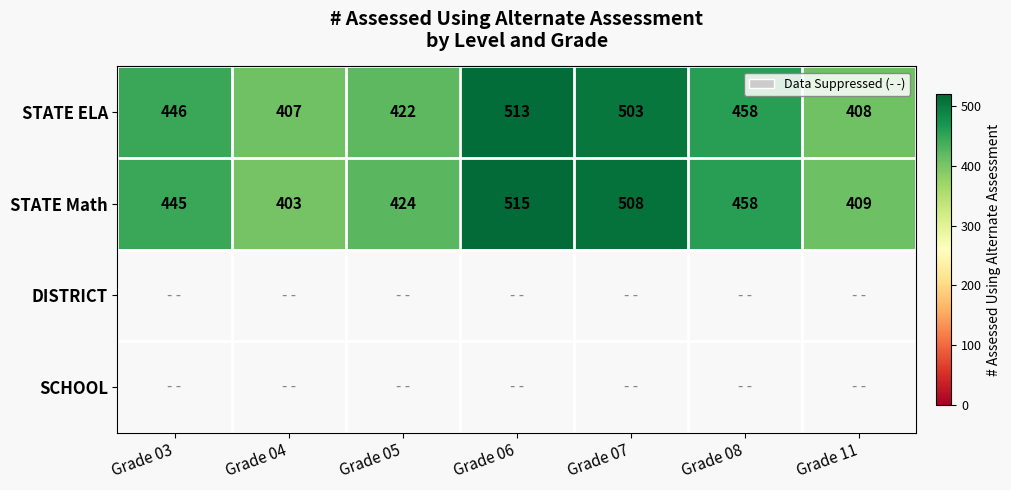

How many data points in STATE Math are less than 445?

3